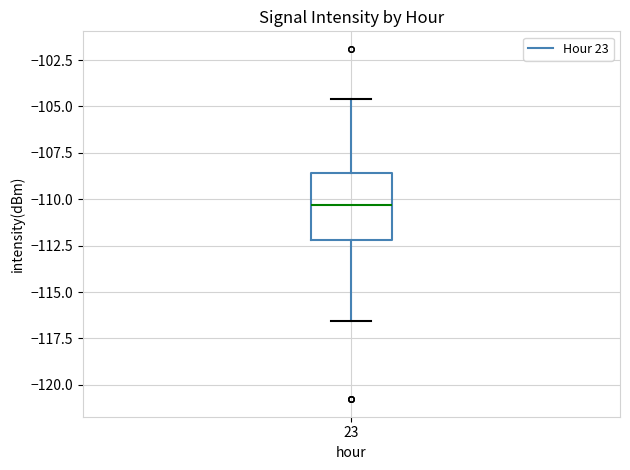

Read this box plot against the y-axis: the position of the median line, the range covered by the box, and the ends of both whiskers. The values are not printed on the chart, so give them approximately, as read against the axis.

median -110.5, box -112.0 to -108.5, whiskers -116.5 to -104.5